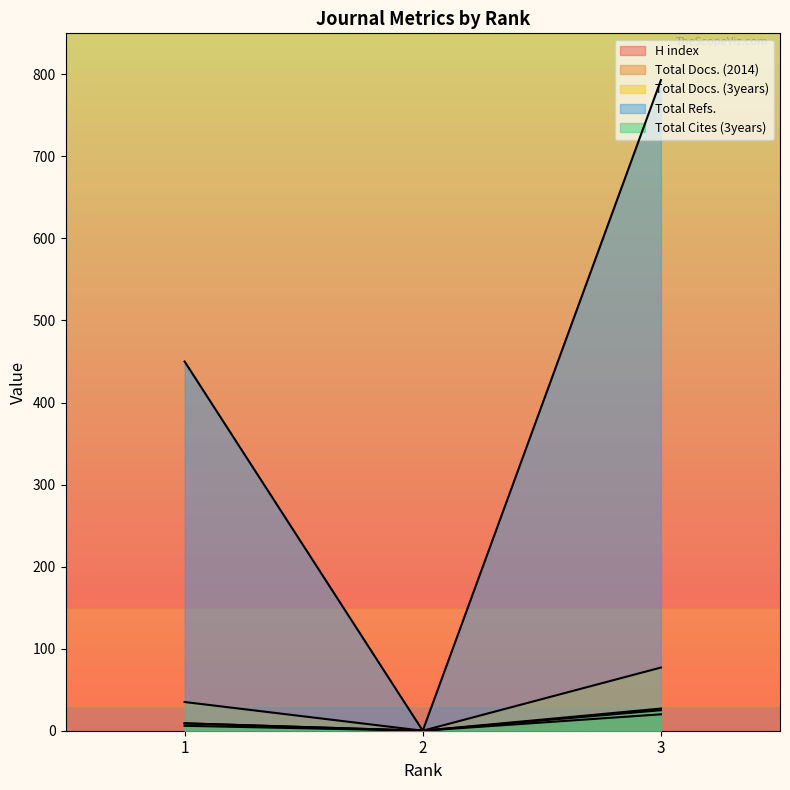

At which label does Total Refs. reach its peak?

3